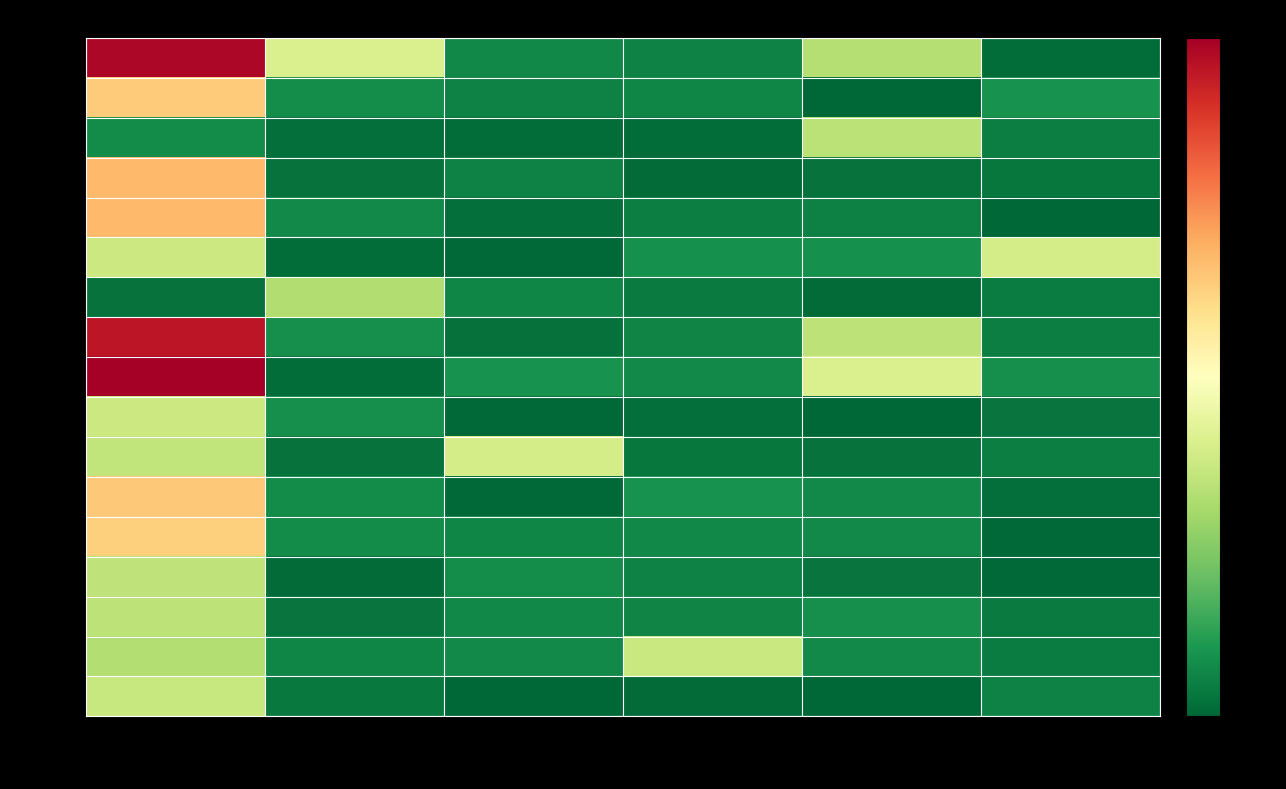

Reading left to right, what are all the values shown in this chart?

00010: NN=3.1	01=1.3	02=0.2	03=0.2	11=1.0	21=0.0
00011: NN=2.0	01=0.3	02=0.2	03=0.2	11=0.0	21=0.3
00012: NN=0.2	01=0.1	02=0.1	03=0.1	11=1.1	21=0.2
00013: NN=2.1	01=0.1	02=0.2	03=0.0	11=0.1	21=0.1
00014: NN=2.1	01=0.2	02=0.1	03=0.2	11=0.2	21=0.0
00015: NN=1.2	01=0.1	02=0.0	03=0.3	11=0.3	21=1.2
00016: NN=0.1	01=1.0	02=0.2	03=0.1	11=0.0	21=0.1
00017: NN=3.0	01=0.3	02=0.1	03=0.2	11=1.1	21=0.2
00018: NN=3.2	01=0.1	02=0.3	03=0.2	11=1.3	21=0.3
00019: NN=1.2	01=0.3	02=0.0	03=0.1	11=0.0	21=0.1
00020: NN=1.1	01=0.1	02=1.2	03=0.1	11=0.1	21=0.2
00021: NN=2.0	01=0.2	02=0.0	03=0.3	11=0.2	21=0.1
00022: NN=2.0	01=0.2	02=0.2	03=0.2	11=0.2	21=0.0
00023: NN=1.1	01=0.0	02=0.3	03=0.2	11=0.1	21=0.0
00027: NN=1.1	01=0.1	02=0.2	03=0.2	11=0.3	21=0.1
00038: NN=1.0	01=0.2	02=0.2	03=1.2	11=0.2	21=0.1
00046: NN=1.2	01=0.1	02=0.0	03=0.0	11=0.0	21=0.2